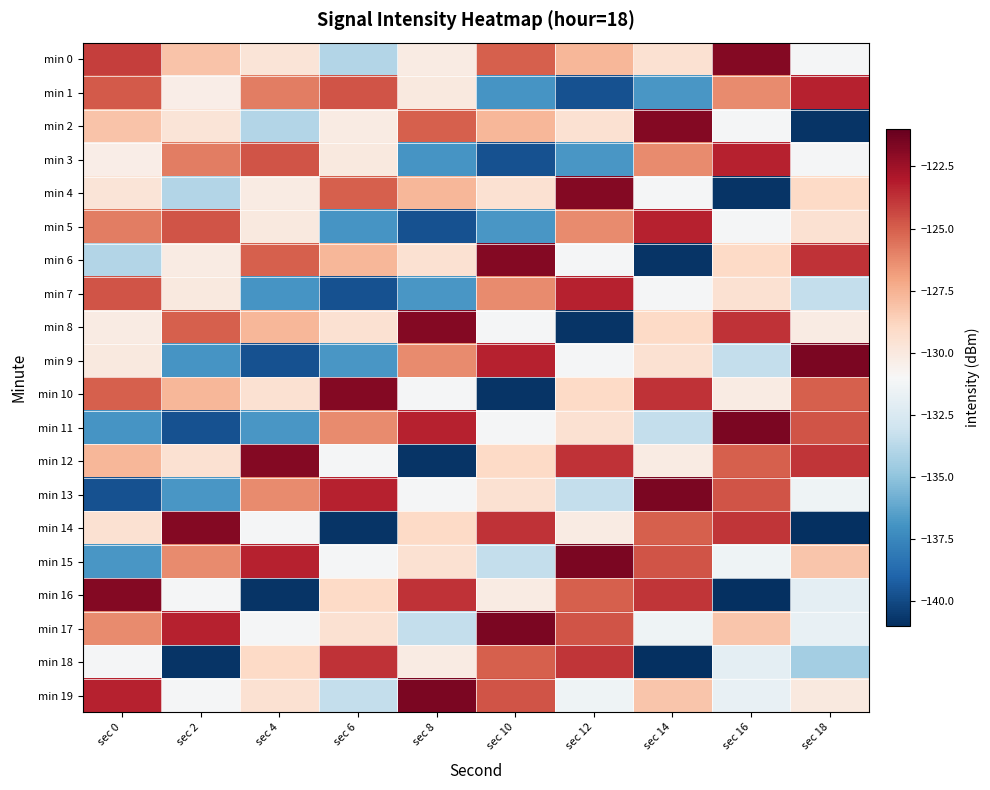

Reading right to left, transcribe all the data shown in this chart.

min 0: sec 18=-131.1	sec 16=-121.8	sec 14=-129.5	sec 12=-127.7	sec 10=-125.0	sec 8=-130.2	sec 6=-133.9	sec 4=-129.7	sec 2=-128.1	sec 0=-124.1
min 1: sec 18=-123.3	sec 16=-126.3	sec 14=-136.8	sec 12=-139.7	sec 10=-136.9	sec 8=-130.0	sec 6=-124.7	sec 4=-125.9	sec 2=-130.3	sec 0=-124.9
min 2: sec 18=-140.8	sec 16=-131.1	sec 14=-121.8	sec 12=-129.5	sec 10=-127.7	sec 8=-125.0	sec 6=-130.2	sec 4=-133.9	sec 2=-129.7	sec 0=-128.1
min 3: sec 18=-131.1	sec 16=-123.3	sec 14=-126.3	sec 12=-136.8	sec 10=-139.7	sec 8=-136.9	sec 6=-130.0	sec 4=-124.7	sec 2=-125.9	sec 0=-130.3
min 4: sec 18=-129.0	sec 16=-140.8	sec 14=-131.1	sec 12=-121.8	sec 10=-129.5	sec 8=-127.7	sec 6=-125.0	sec 4=-130.2	sec 2=-133.9	sec 0=-129.7
min 5: sec 18=-129.5	sec 16=-131.1	sec 14=-123.3	sec 12=-126.3	sec 10=-136.8	sec 8=-139.7	sec 6=-136.9	sec 4=-130.0	sec 2=-124.7	sec 0=-125.9
min 6: sec 18=-123.8	sec 16=-129.0	sec 14=-140.8	sec 12=-131.1	sec 10=-121.8	sec 8=-129.5	sec 6=-127.7	sec 4=-125.0	sec 2=-130.2	sec 0=-133.9
min 7: sec 18=-133.4	sec 16=-129.5	sec 14=-131.1	sec 12=-123.3	sec 10=-126.3	sec 8=-136.8	sec 6=-139.7	sec 4=-136.9	sec 2=-130.0	sec 0=-124.7
min 8: sec 18=-130.2	sec 16=-123.8	sec 14=-129.0	sec 12=-140.8	sec 10=-131.1	sec 8=-121.8	sec 6=-129.5	sec 4=-127.7	sec 2=-125.0	sec 0=-130.2
min 9: sec 18=-121.6	sec 16=-133.4	sec 14=-129.5	sec 12=-131.1	sec 10=-123.3	sec 8=-126.3	sec 6=-136.8	sec 4=-139.7	sec 2=-136.9	sec 0=-130.0
min 10: sec 18=-125.0	sec 16=-130.2	sec 14=-123.8	sec 12=-129.0	sec 10=-140.8	sec 8=-131.1	sec 6=-121.8	sec 4=-129.5	sec 2=-127.7	sec 0=-125.0
min 11: sec 18=-124.7	sec 16=-121.6	sec 14=-133.4	sec 12=-129.5	sec 10=-131.1	sec 8=-123.3	sec 6=-126.3	sec 4=-136.8	sec 2=-139.7	sec 0=-136.9
min 12: sec 18=-123.8	sec 16=-125.0	sec 14=-130.2	sec 12=-123.8	sec 10=-129.0	sec 8=-140.8	sec 6=-131.1	sec 4=-121.8	sec 2=-129.5	sec 0=-127.7
min 13: sec 18=-131.4	sec 16=-124.7	sec 14=-121.6	sec 12=-133.4	sec 10=-129.5	sec 8=-131.1	sec 6=-123.3	sec 4=-126.3	sec 2=-136.8	sec 0=-139.7
min 14: sec 18=-141.0	sec 16=-123.8	sec 14=-125.0	sec 12=-130.2	sec 10=-123.8	sec 8=-129.0	sec 6=-140.8	sec 4=-131.1	sec 2=-121.8	sec 0=-129.5
min 15: sec 18=-128.3	sec 16=-131.4	sec 14=-124.7	sec 12=-121.6	sec 10=-133.4	sec 8=-129.5	sec 6=-131.1	sec 4=-123.3	sec 2=-126.3	sec 0=-136.8
min 16: sec 18=-132.0	sec 16=-141.0	sec 14=-123.8	sec 12=-125.0	sec 10=-130.2	sec 8=-123.8	sec 6=-129.0	sec 4=-140.8	sec 2=-131.1	sec 0=-121.8
min 17: sec 18=-131.8	sec 16=-128.3	sec 14=-131.4	sec 12=-124.7	sec 10=-121.6	sec 8=-133.4	sec 6=-129.5	sec 4=-131.1	sec 2=-123.3	sec 0=-126.3
min 18: sec 18=-134.4	sec 16=-132.0	sec 14=-141.0	sec 12=-123.8	sec 10=-125.0	sec 8=-130.2	sec 6=-123.8	sec 4=-129.0	sec 2=-140.8	sec 0=-131.1
min 19: sec 18=-130.1	sec 16=-131.8	sec 14=-128.3	sec 12=-131.4	sec 10=-124.7	sec 8=-121.6	sec 6=-133.4	sec 4=-129.5	sec 2=-131.1	sec 0=-123.3